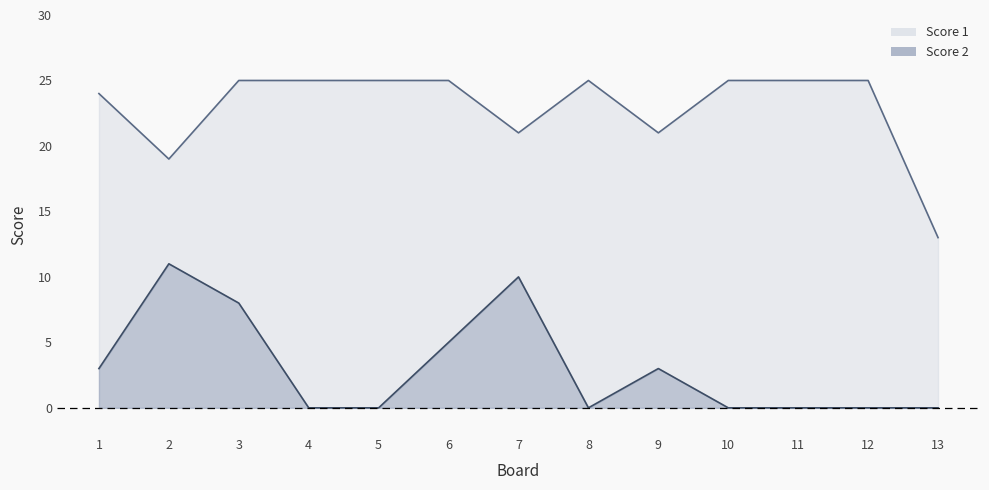

Rank the categories by Score 1 value from highest to lowest.

3, 4, 5, 6, 8, 10, 11, 12, 1, 7, 9, 2, 13